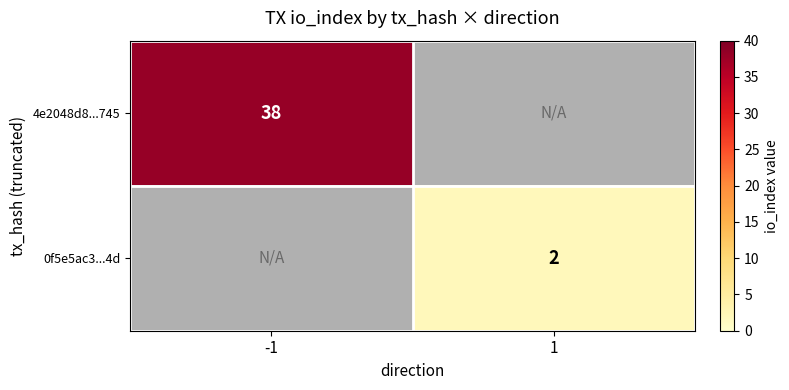

Between 1 and -1, which is larger?

-1